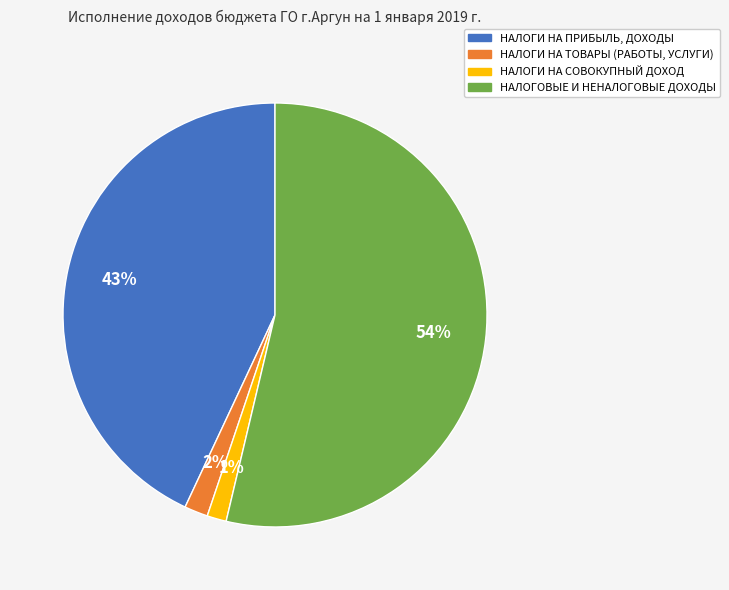

Rank the categories by value from lowest to highest.

НАЛОГИ НА СОВОКУПНЫЙ ДОХОД, НАЛОГИ НА ТОВАРЫ (РАБОТЫ, УСЛУГИ), НАЛОГИ НА ПРИБЫЛЬ, ДОХОДЫ, НАЛОГОВЫЕ И НЕНАЛОГОВЫЕ ДОХОДЫ